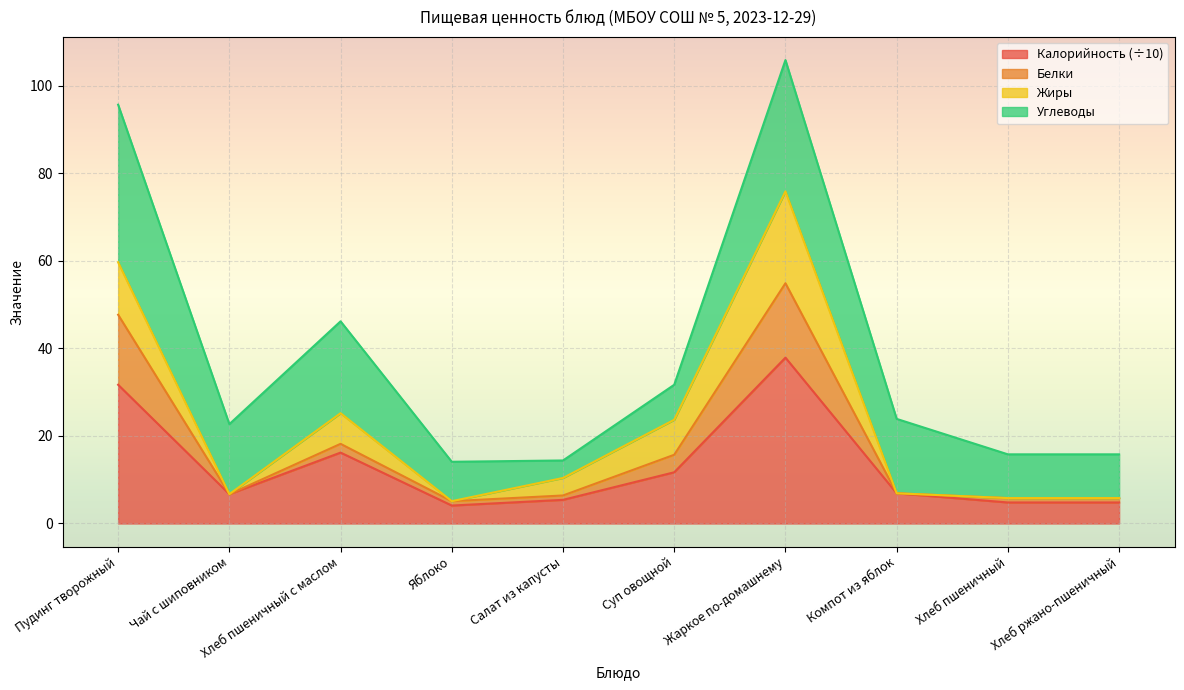

What is the total value across all series at Суп овощной?

31.7